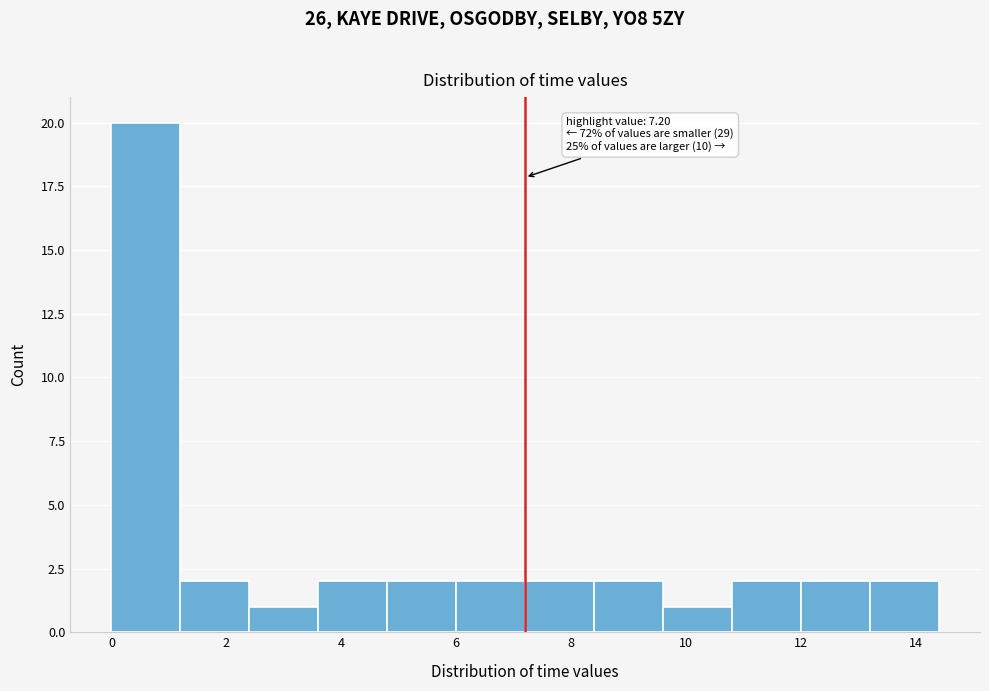

Which range on the x-axis has the tallest bar?

0.0 to 1.2